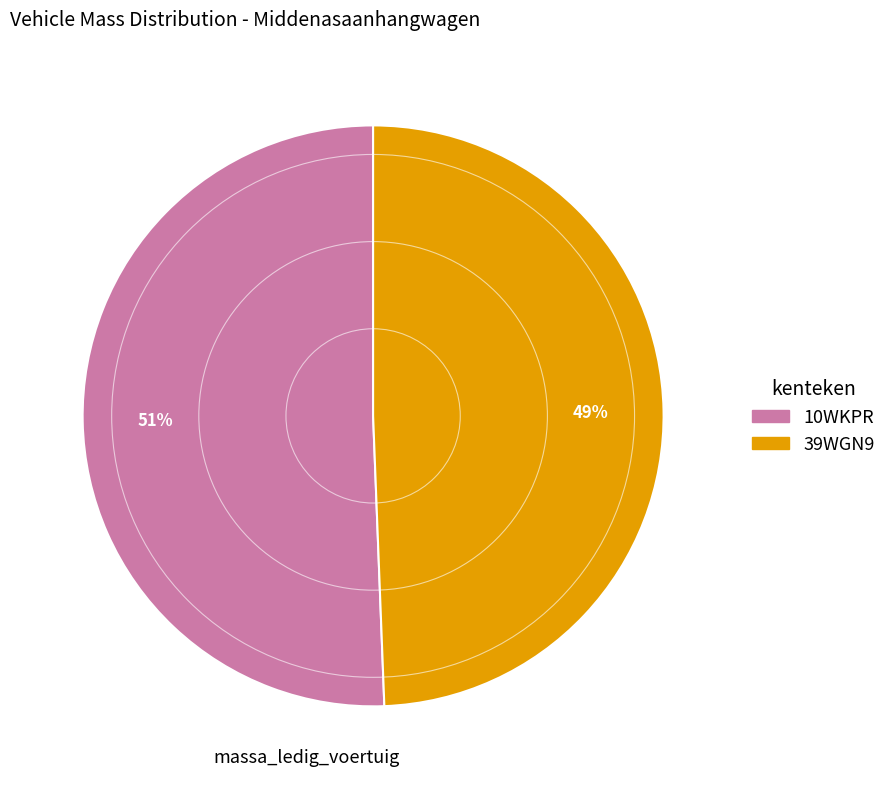

Between 10WKPR and 39WGN9, which is larger?

10WKPR